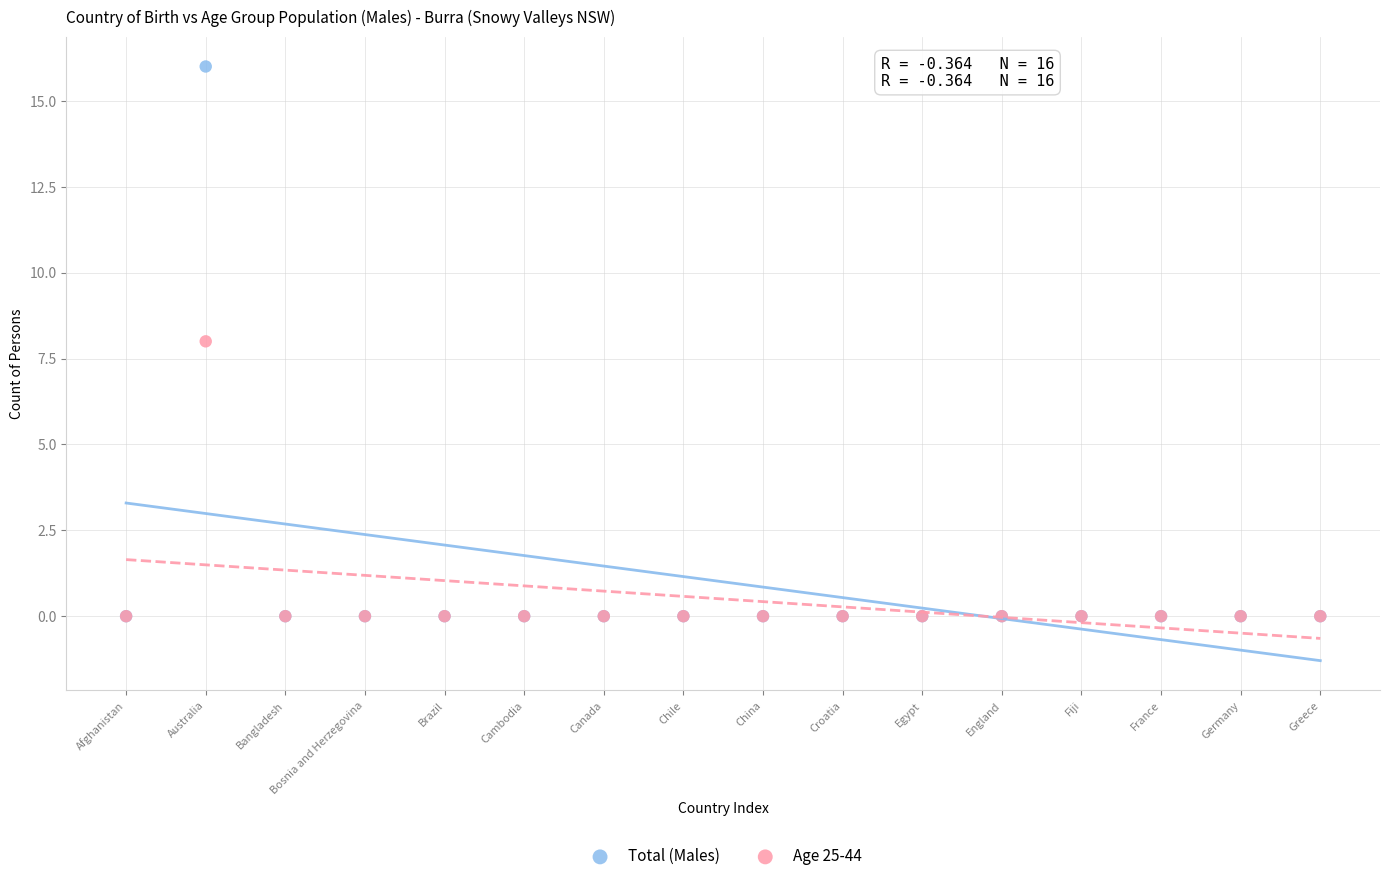

What are all the series names shown in the legend?

Total (Males), Age 25-44